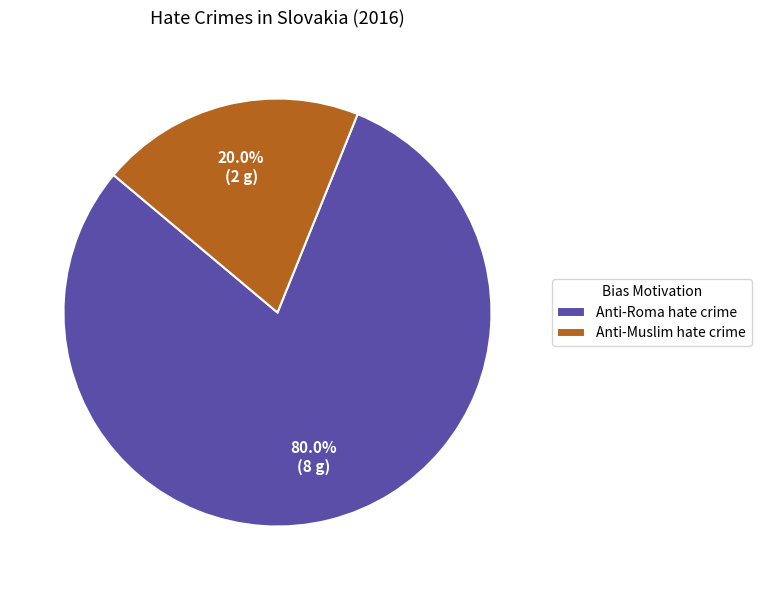

True or false: Anti-Muslim hate crime accounts for 20% of the total.

True